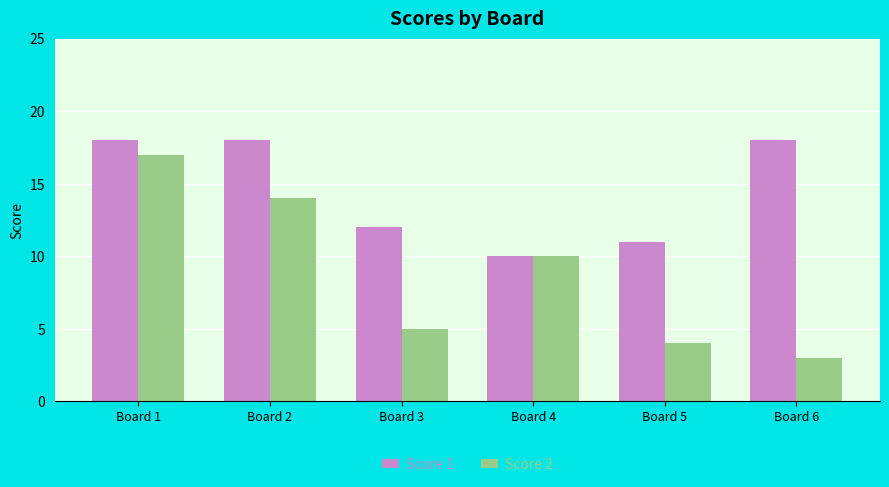

What is the highest value of the Score 2 series?

17